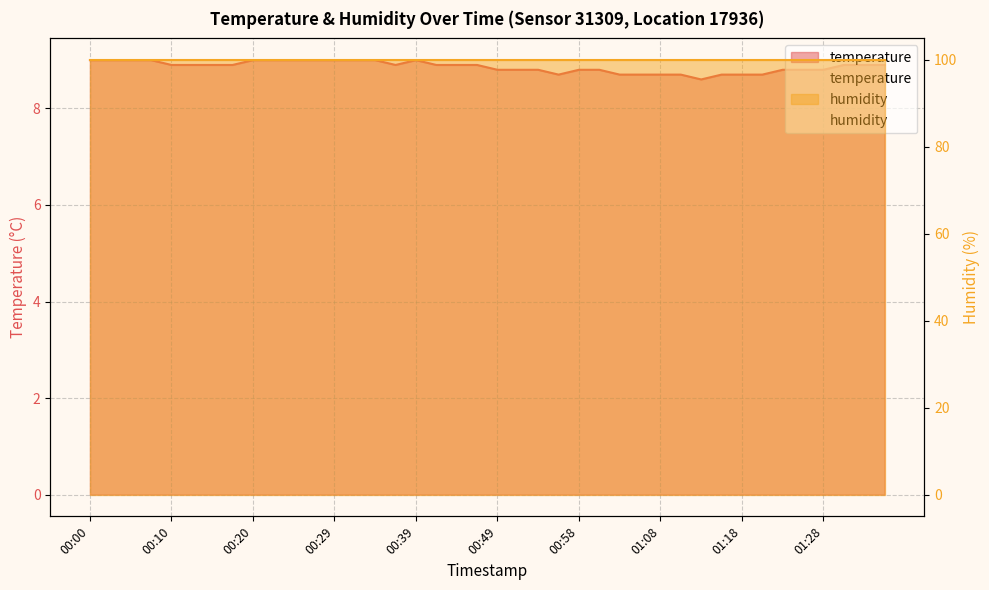

Count the values in the range 8 to 9.

40